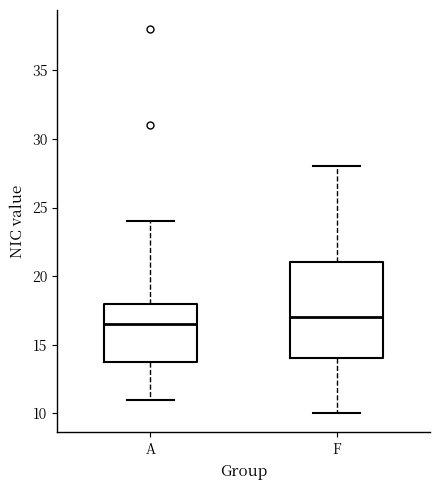

Which box is the tallest, from its lower edge to its upper edge?

F